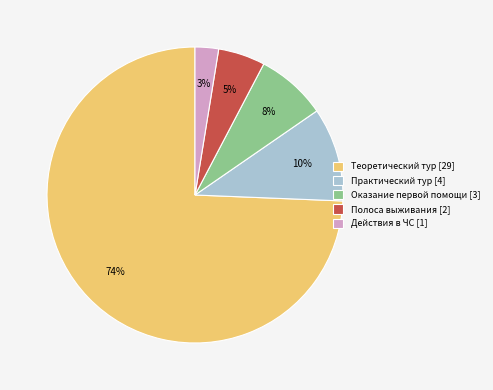

Between Действия в ЧС [1] and Теоретический тур [29], which is larger?

Теоретический тур [29]